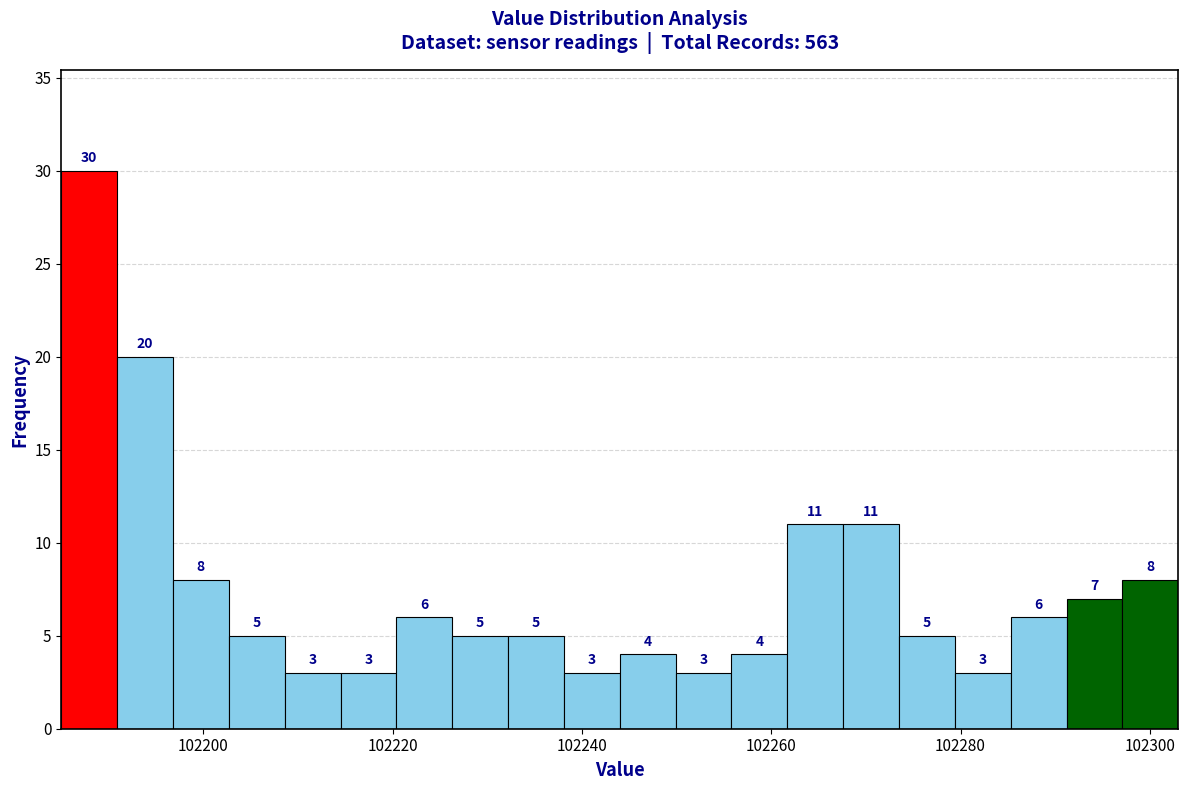

Read against the x-axis, roughly where is the centre of the tallest bar?

102188